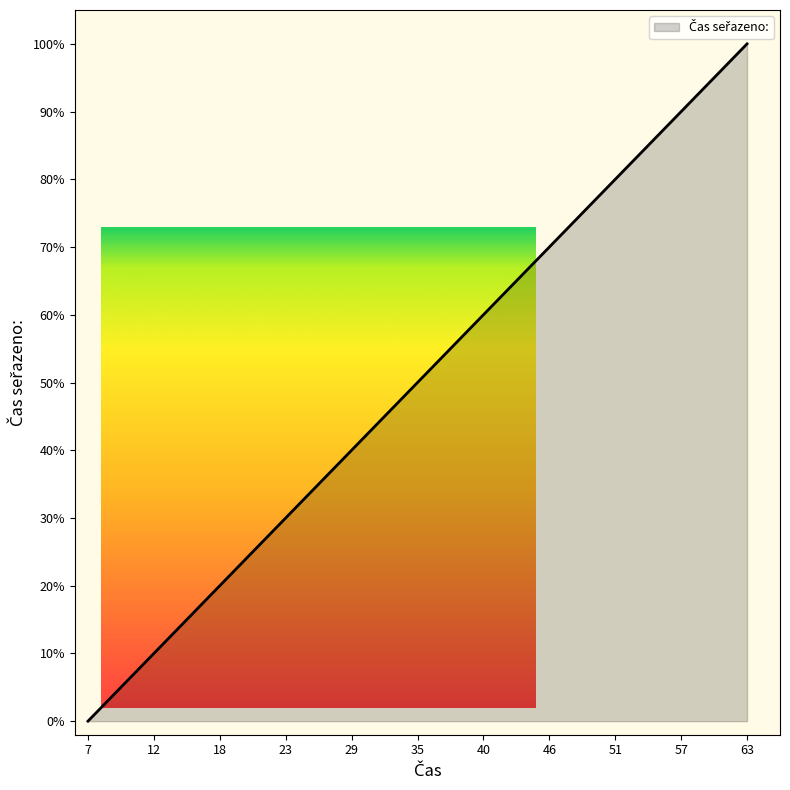

What is the greatest value displayed?

100.0